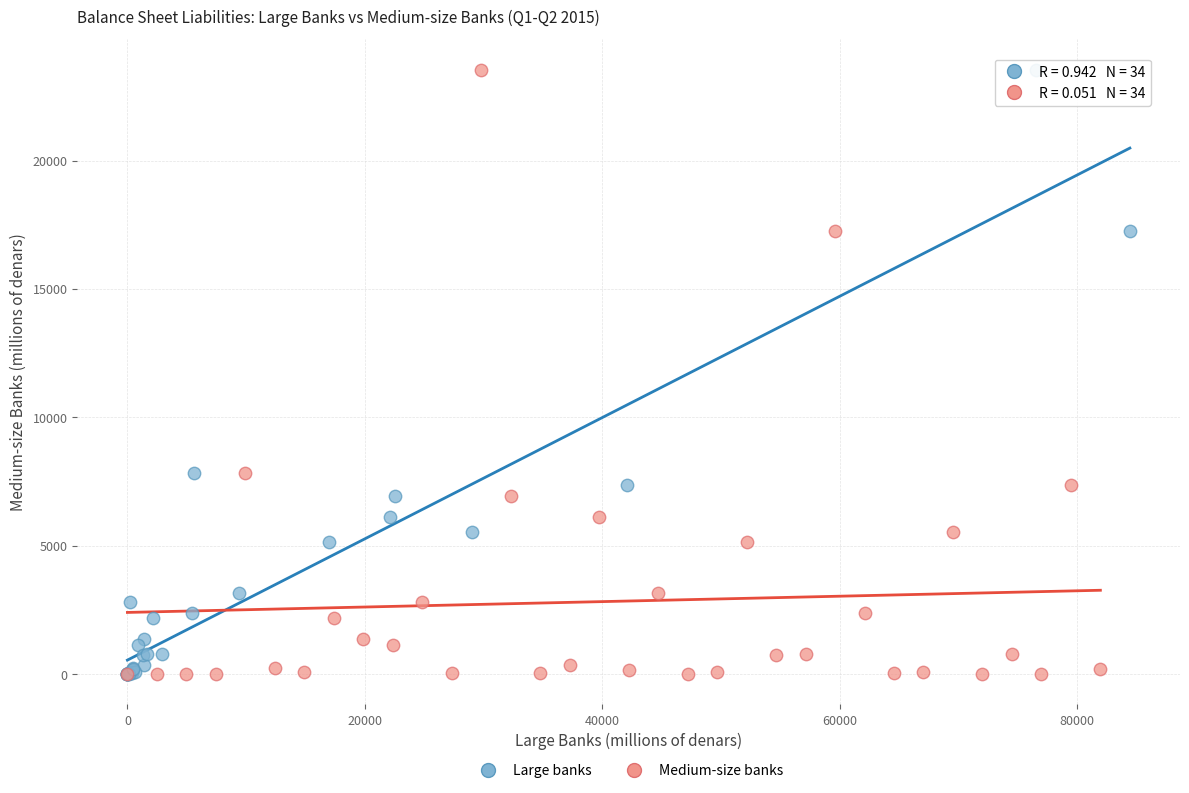

What are all the series names shown in the legend?

Large banks, Medium-size banks